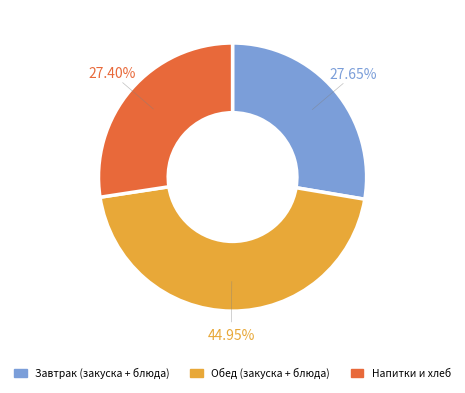

Does any single category account for the majority?

No